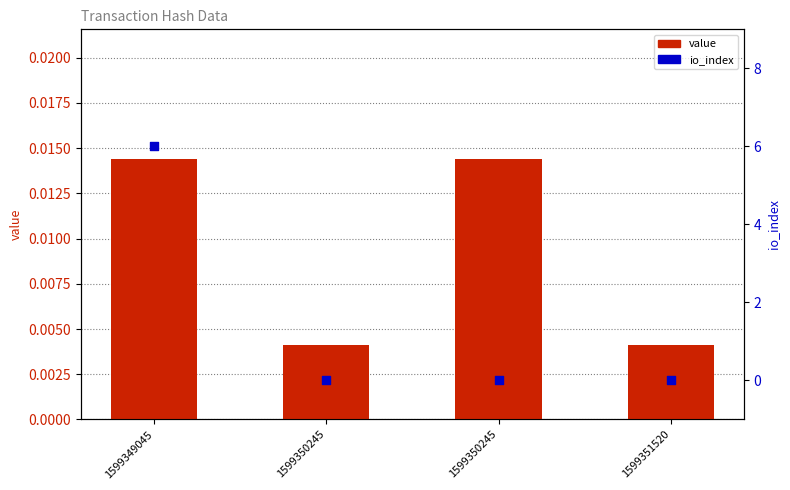

Which series has the widest spread of Y values?

io_index